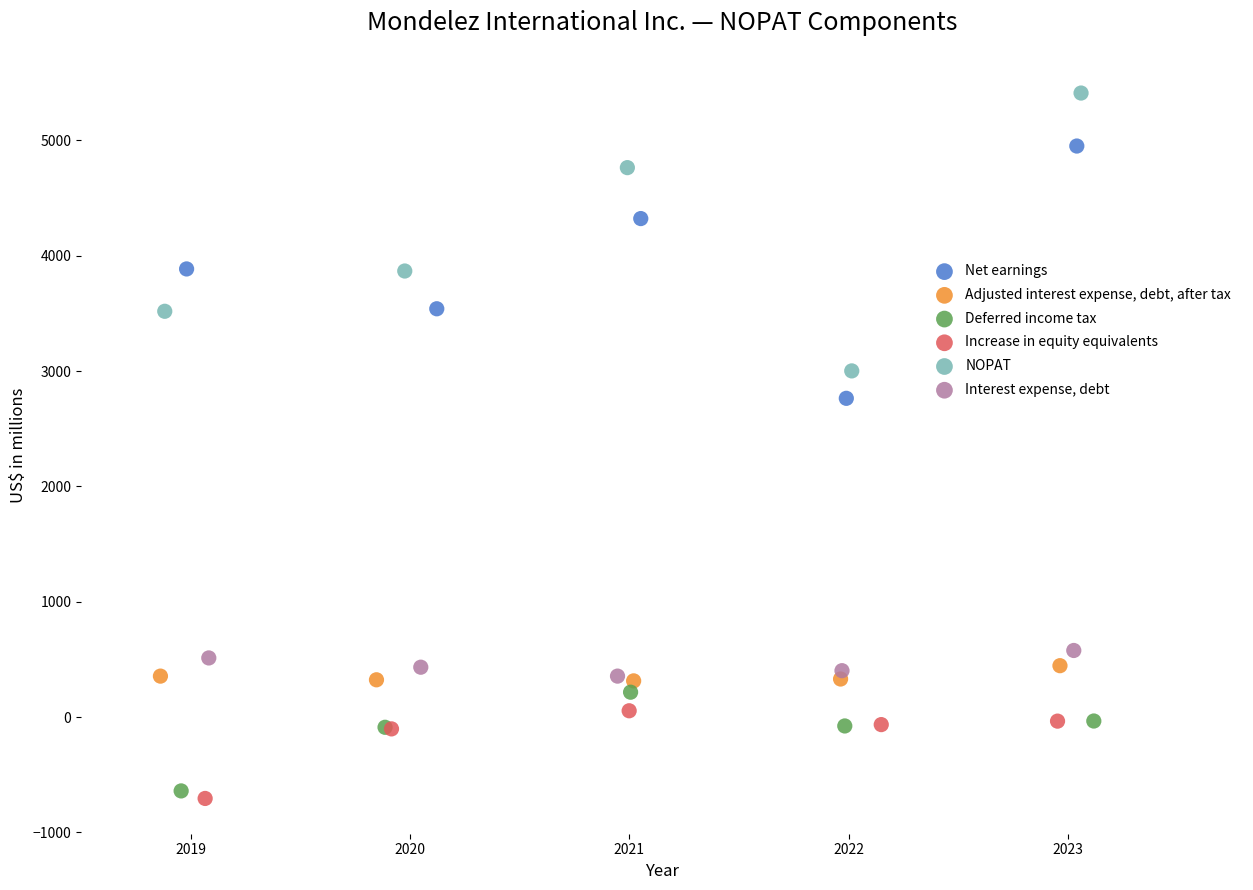

Which series reaches the maximum Y coordinate?

NOPAT